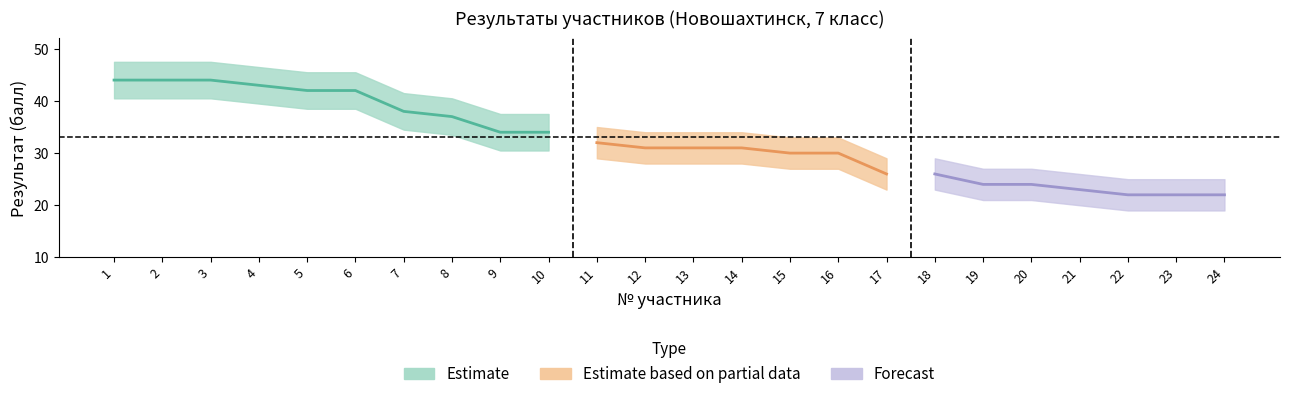

What is the average value of the Результат (балл) series?

32